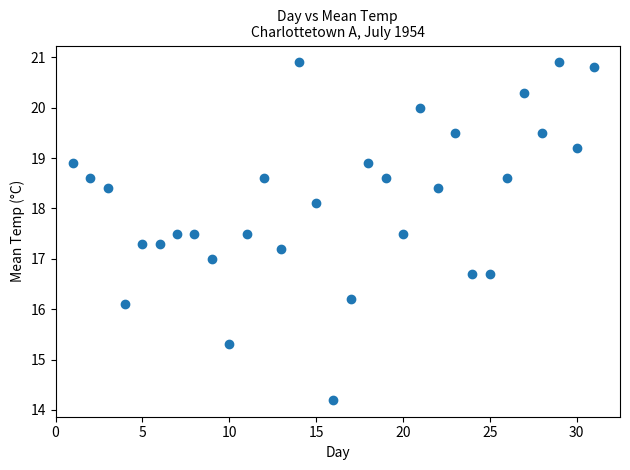

What is the range of Y values (max minus min)?

6.7